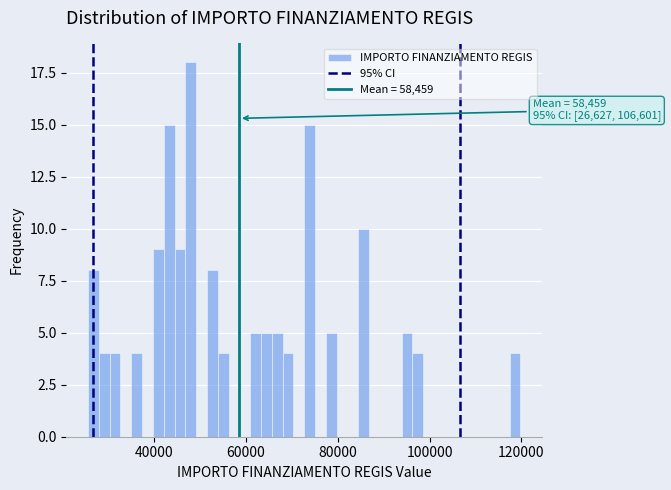

Around what value on the x-axis is the tallest bar? Give the approximate position of its centre, as read against the axis.

48000